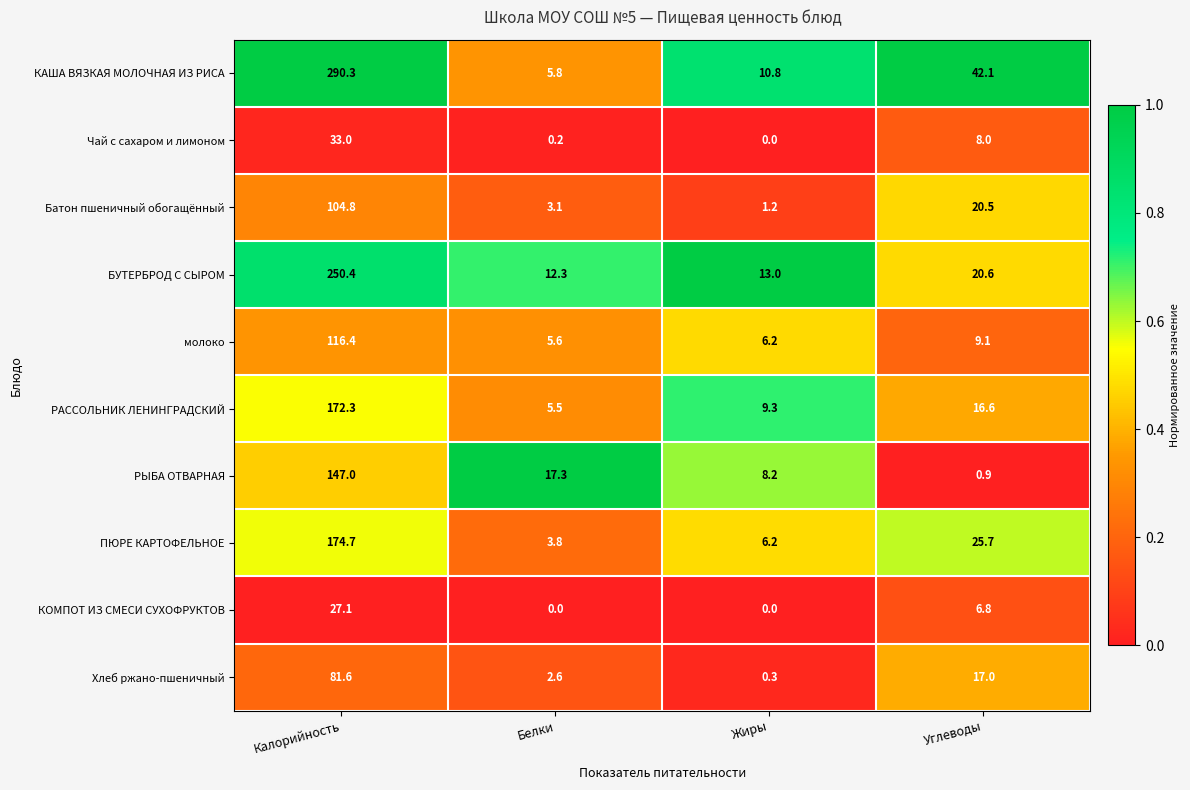

Which series has the widest spread of values?

КАША ВЯЗКАЯ МОЛОЧНАЯ ИЗ РИСА